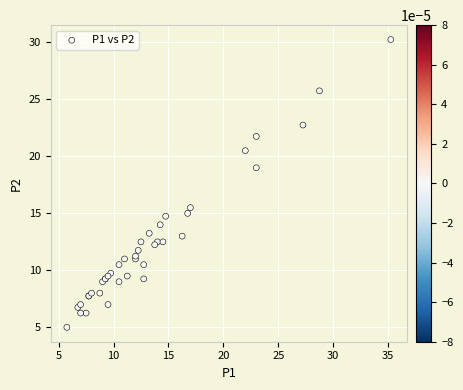

What Y value in the scatter plot is closest to 17?

15.5